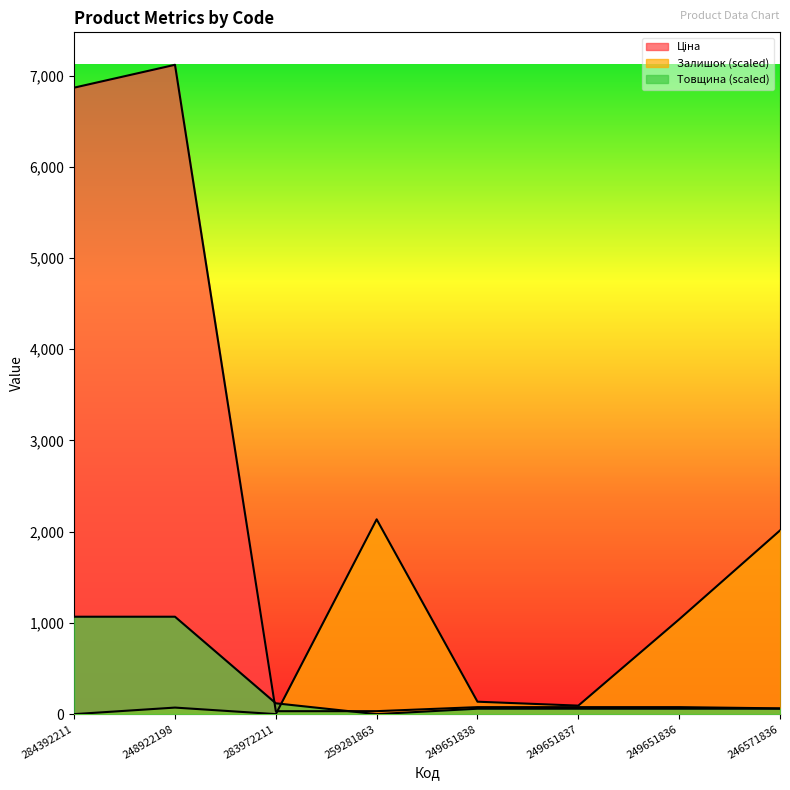

How many categories are shown in the chart?

8